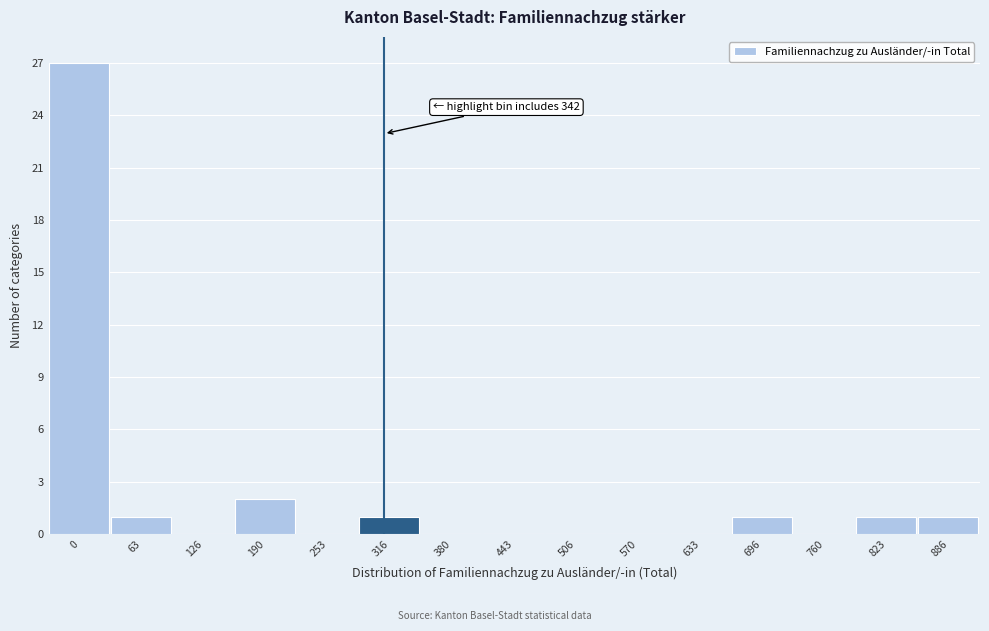

Reading left to right, transcribe all the data shown in this chart.

0=27	63=1	126=0	190=2	253=0	316=1	380=0	443=0	506=0	570=0	633=0	696=1	760=0	823=1	886=1